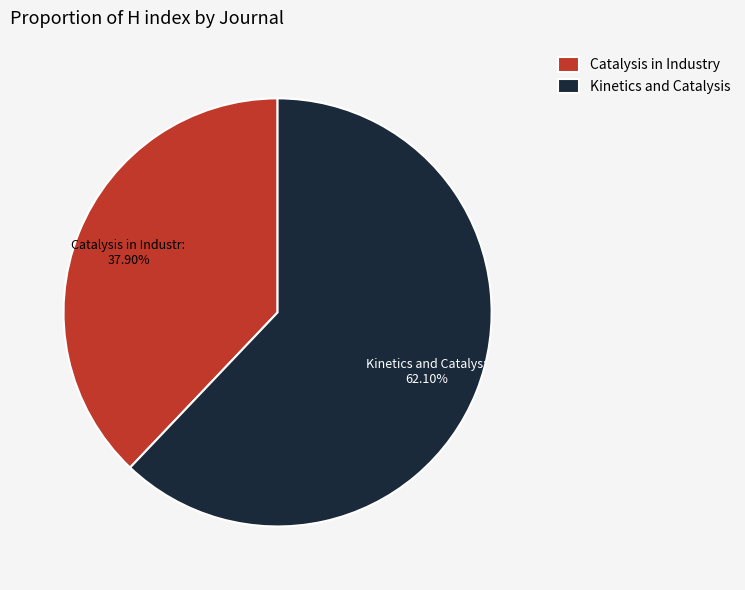

Which slice is the largest?

Kinetics and Catalysis